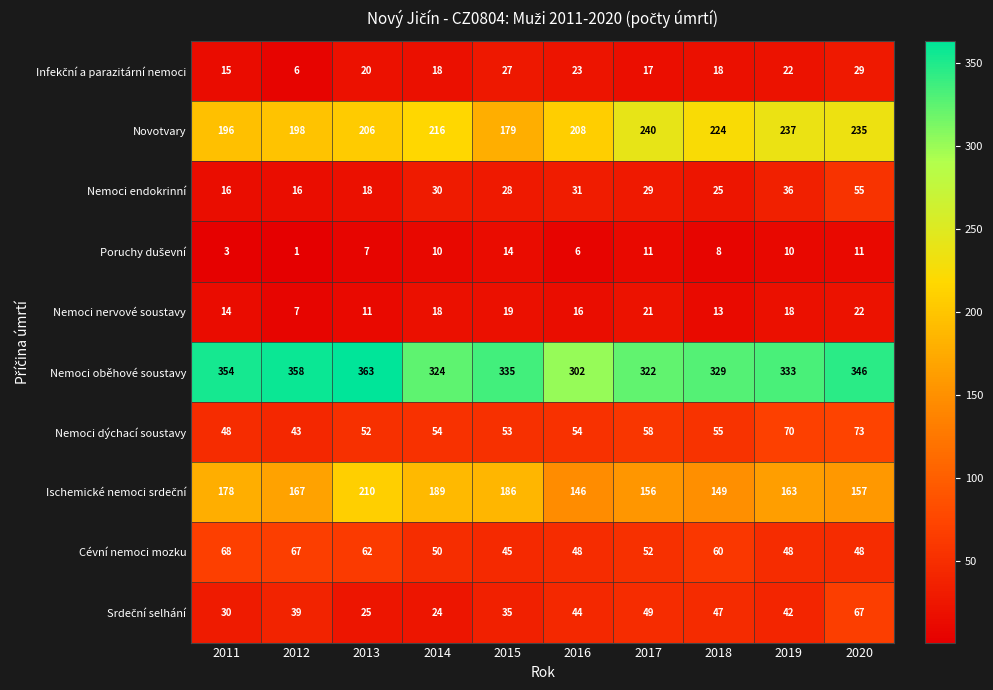

Which label corresponds to the largest value in the chart?

2013